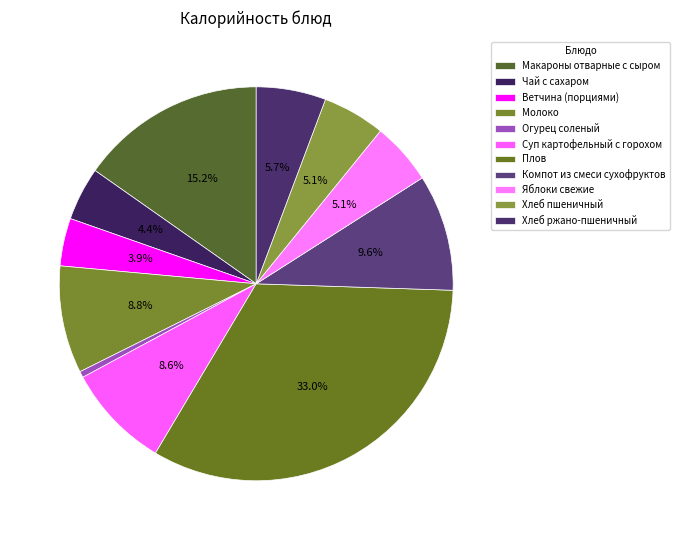

Count the number of slices in the pie.

11